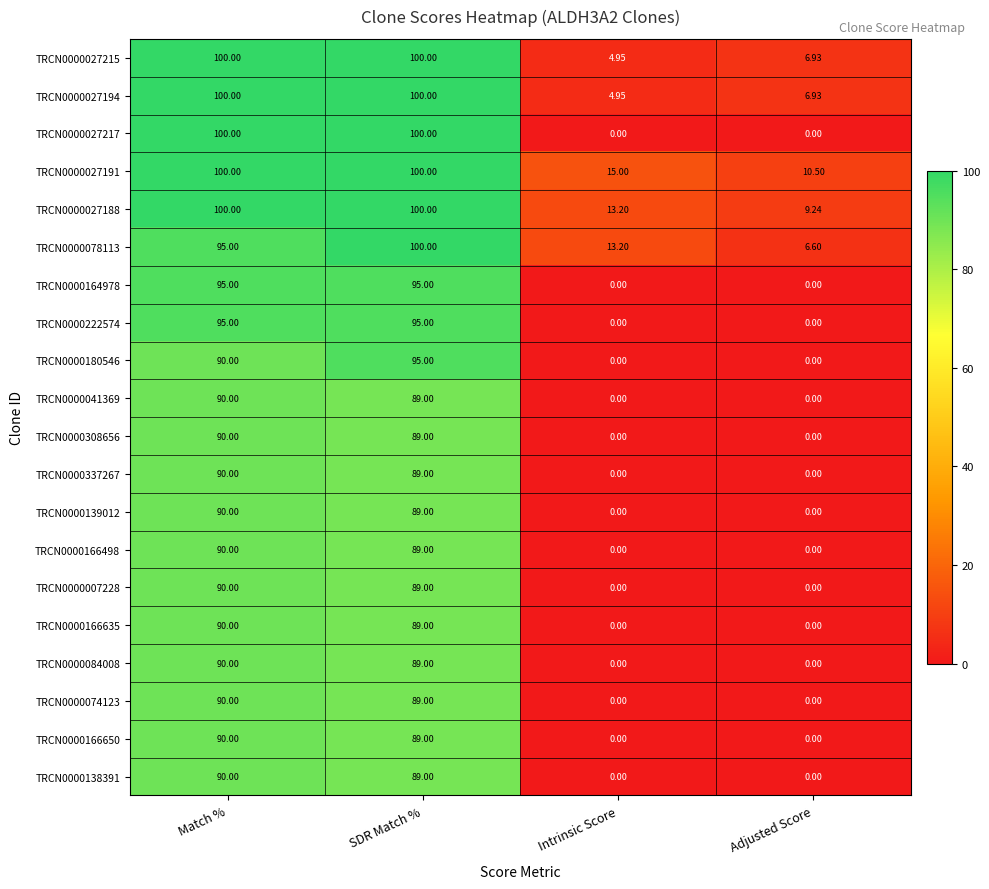

At which category is the sum across all series the highest?

Match %